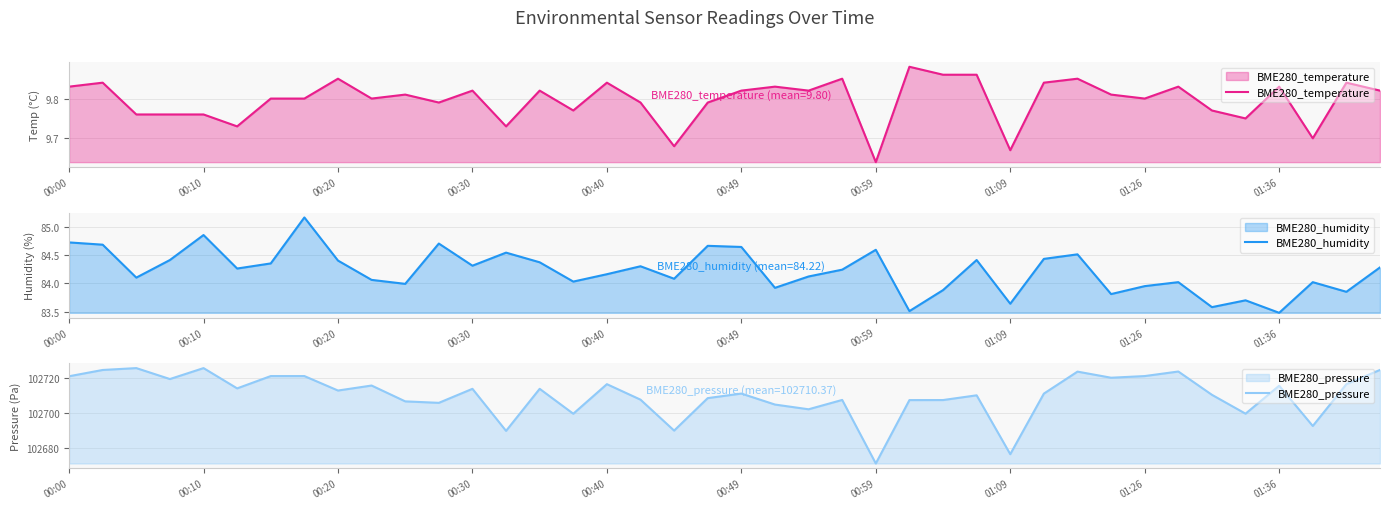

True or false: BME280_pressure and BME280_temperature intersect in this chart.

False